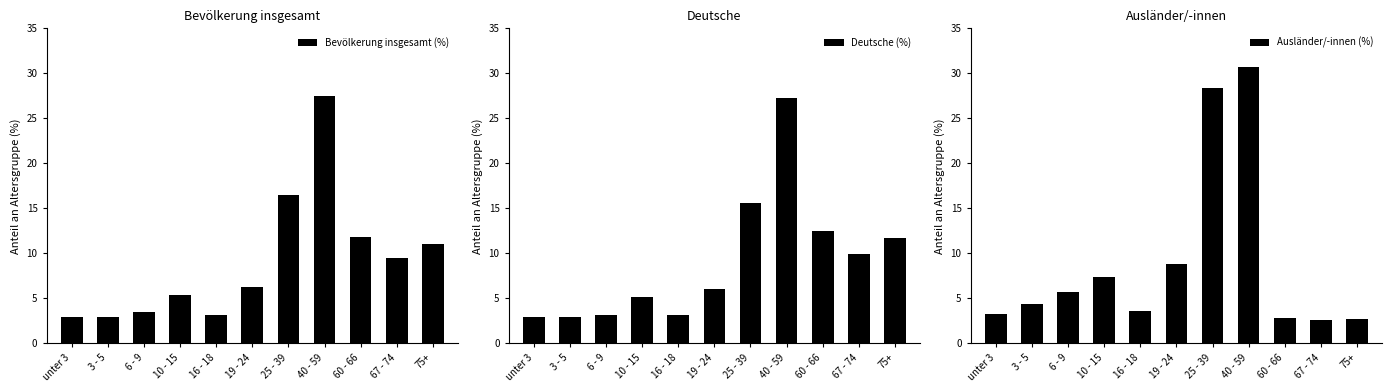

What is the total value across all series at 40 - 59?

85.4